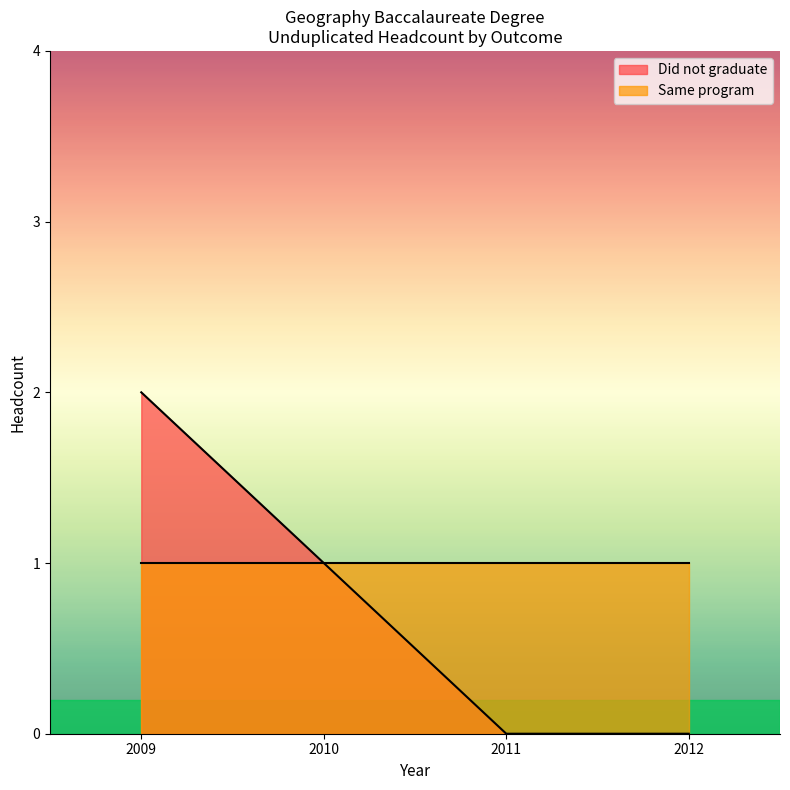

What is the greatest value displayed?

2